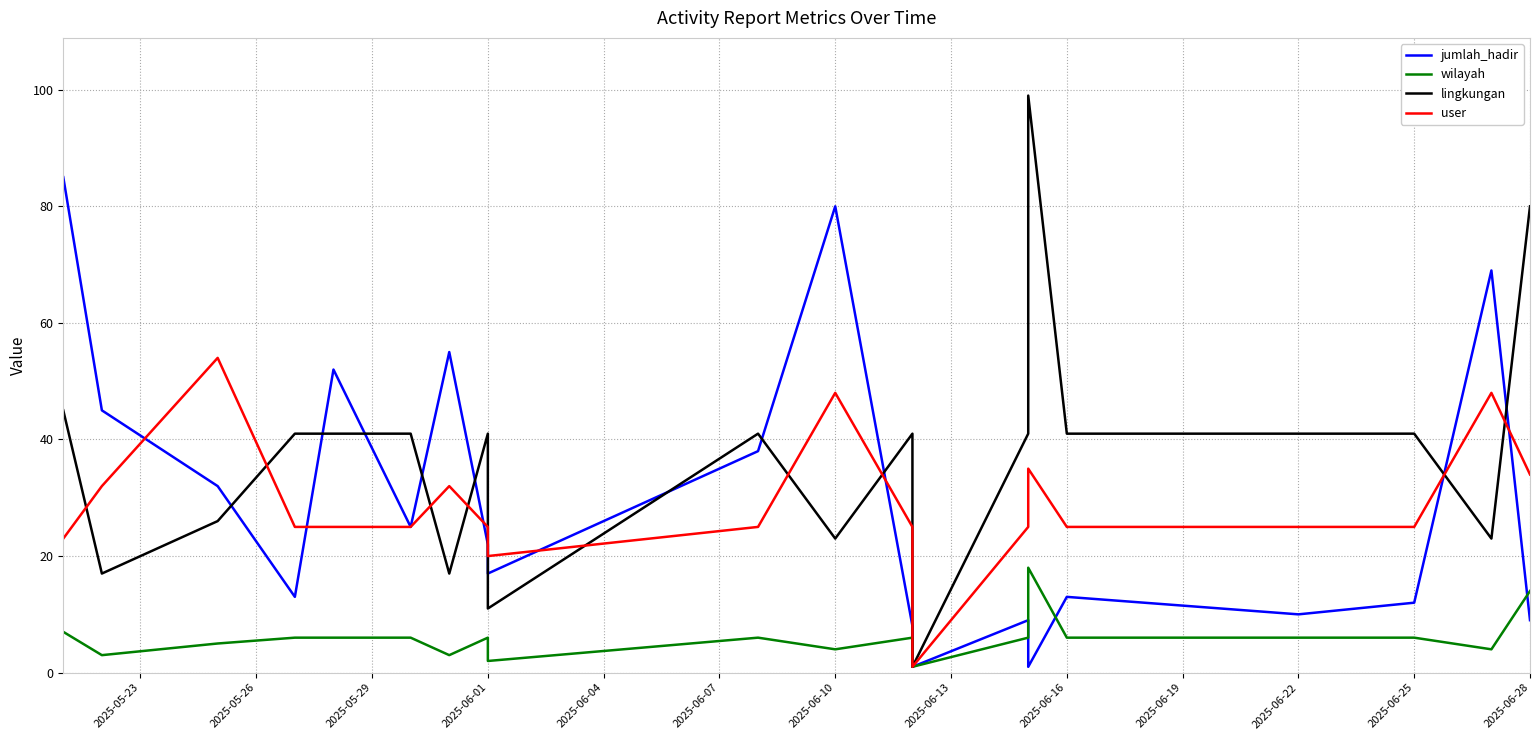

How many distinct data groups are displayed?

4